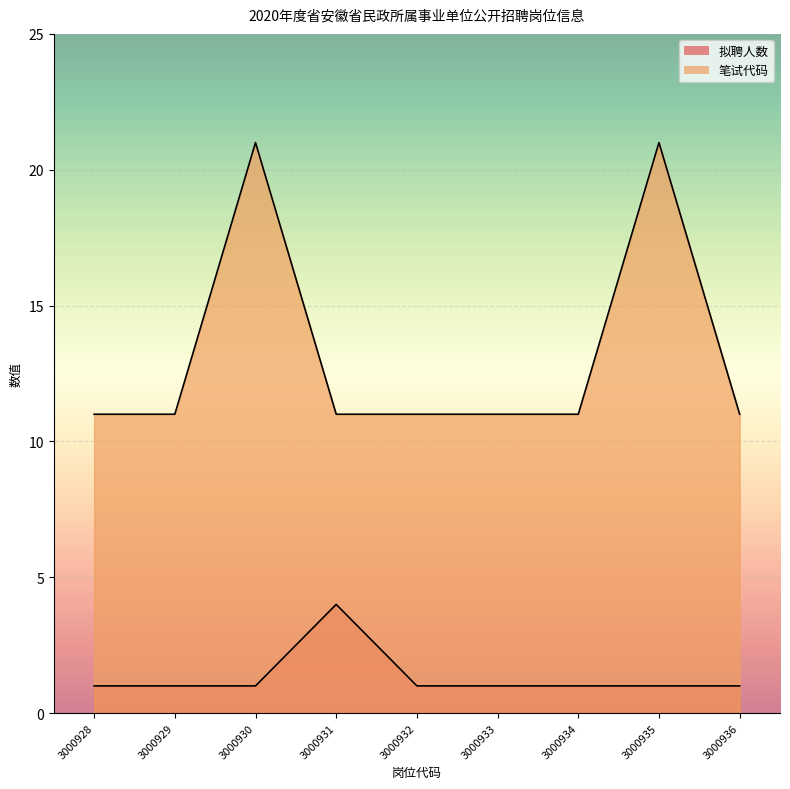

Reading left to right, extract all data points from this chart.

拟聘人数: 3000928=1	3000929=1	3000930=1	3000931=4	3000932=1	3000933=1	3000934=1	3000935=1	3000936=1
笔试代码: 3000928=11	3000929=11	3000930=21	3000931=11	3000932=11	3000933=11	3000934=11	3000935=21	3000936=11